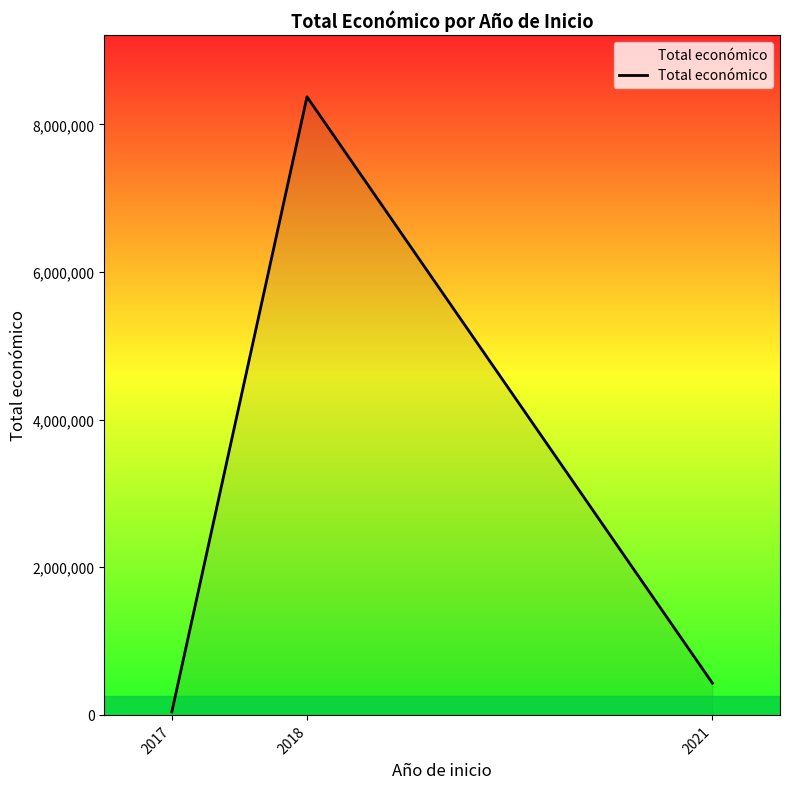

Reading right to left, transcribe all the data shown in this chart.

2021=430411	2018=8373288	2017=42072